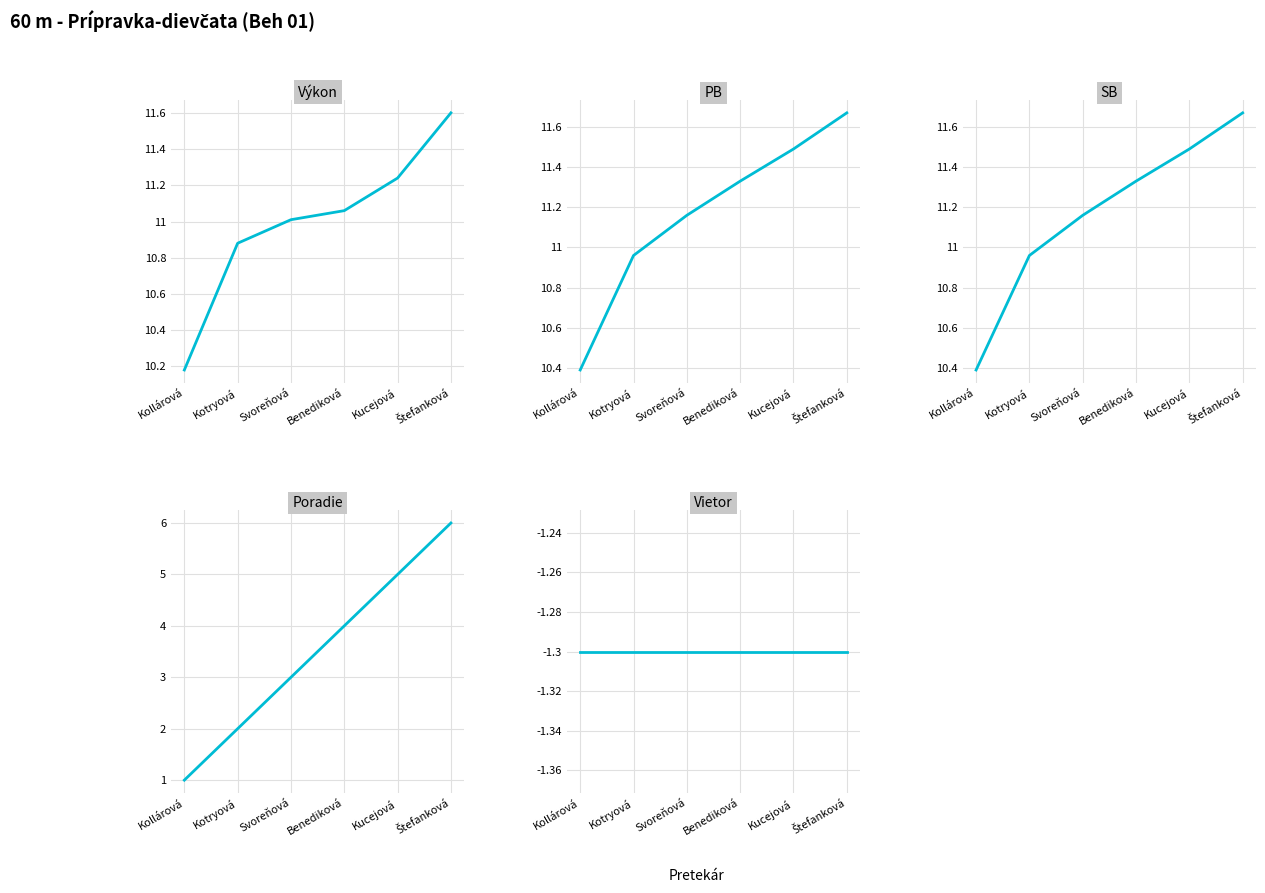

The Poradie series shows 2.0 at Kotryová. True or false?

True